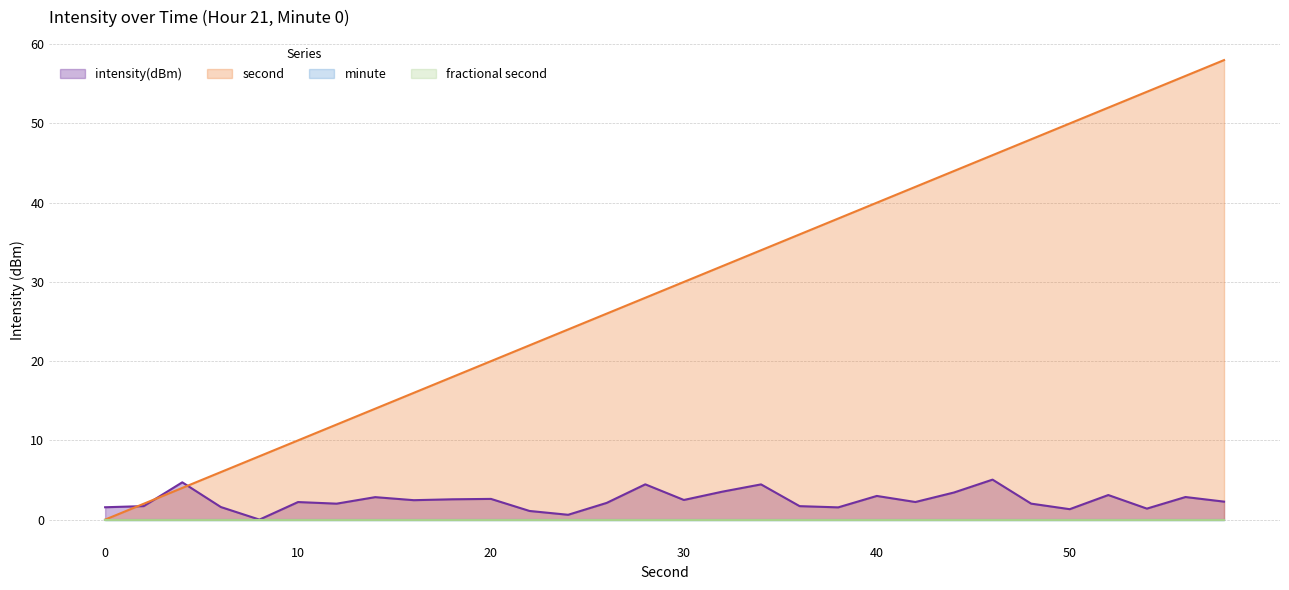

Which label corresponds to the largest value in the chart?

58